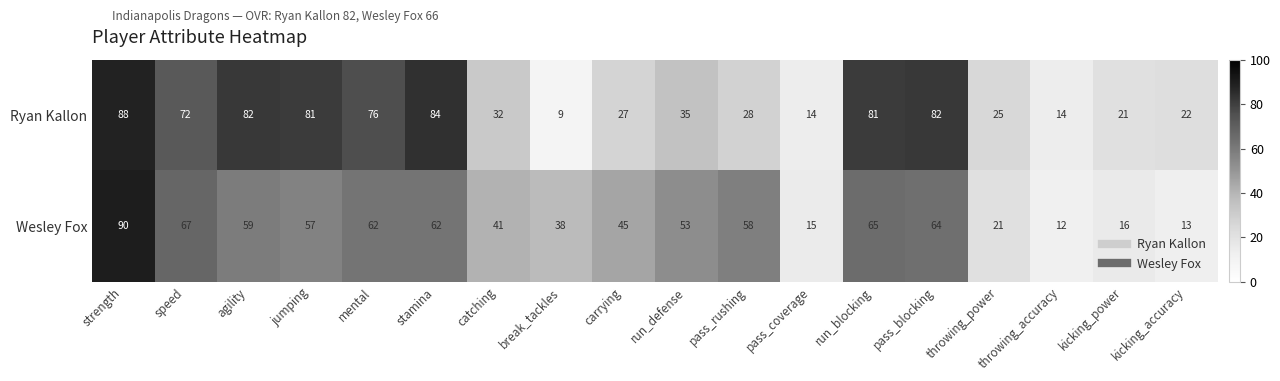

How many data points does each series have?

18